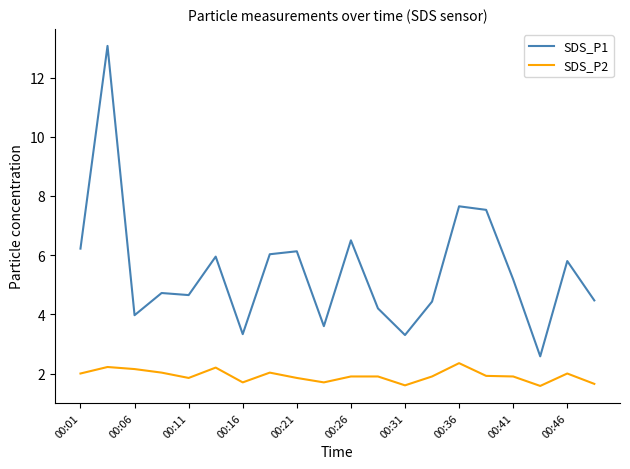

Rank the series by their average value, from highest to lowest.

SDS_P1, SDS_P2